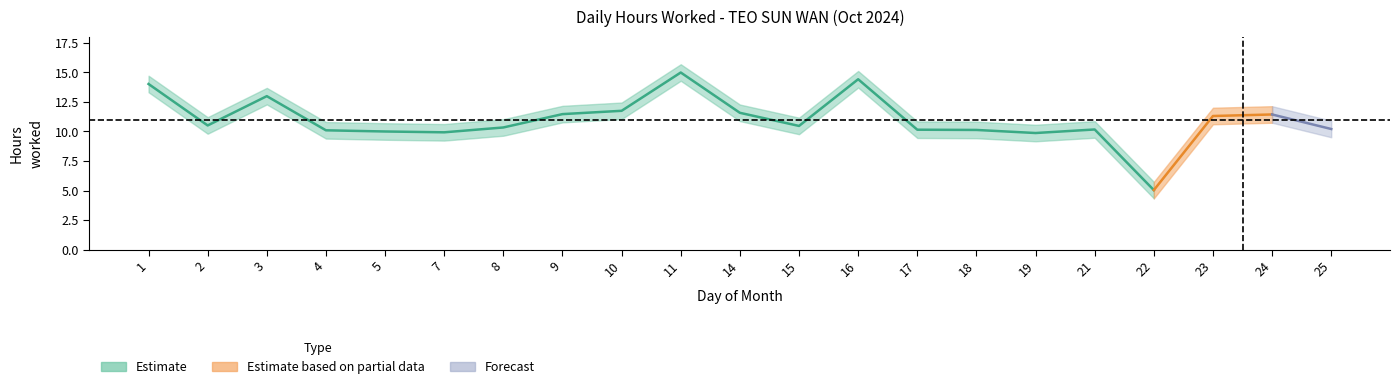

What is the approximate value of lower_band at 4?

9.4